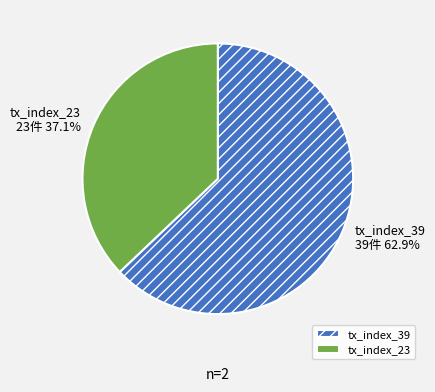

To the nearest percent, what is the average slice percentage?

50%